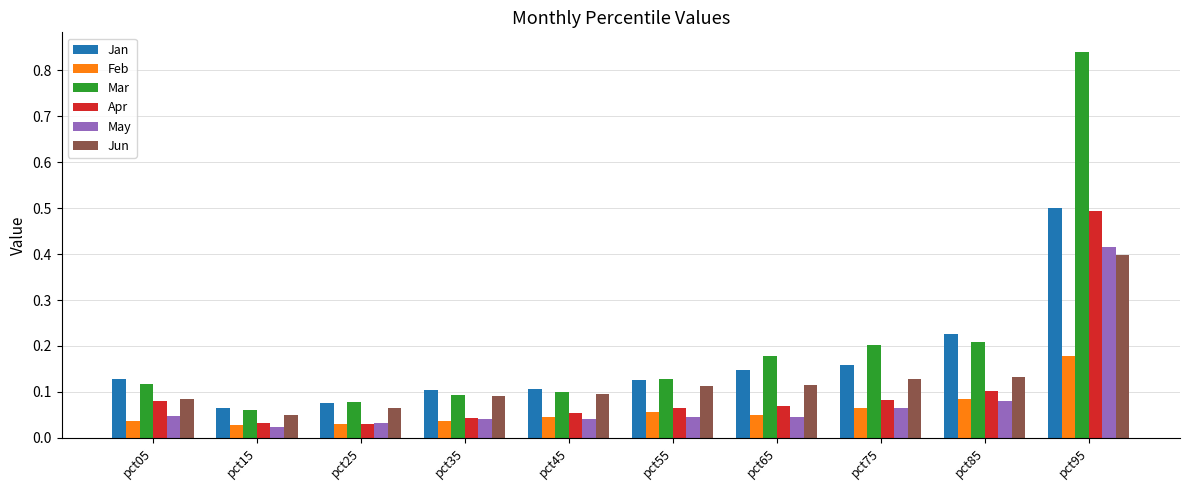

List the series in order of their peak value, lowest first.

Feb, Jun, May, Apr, Jan, Mar